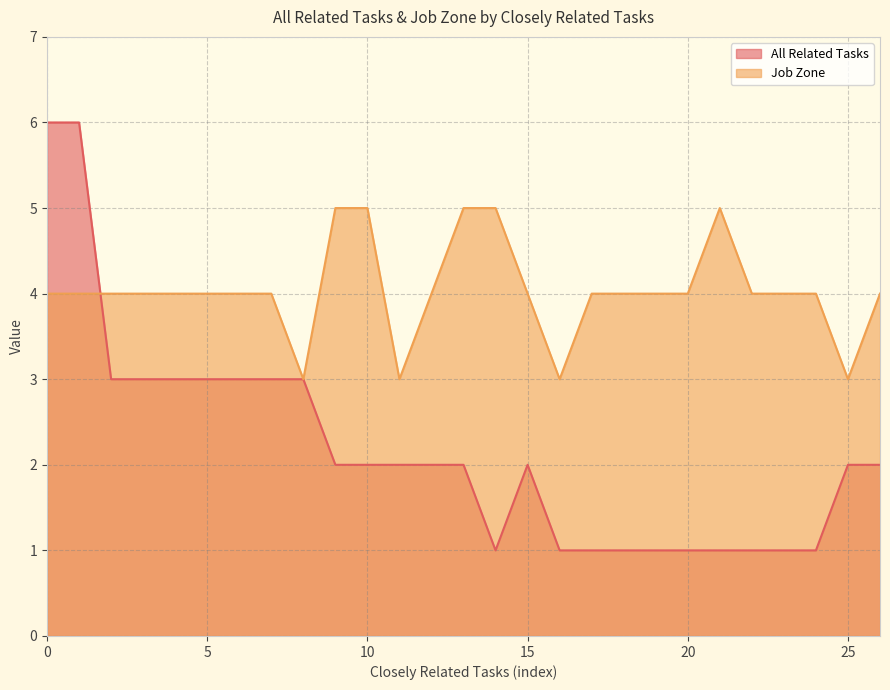

What is the lowest value of the Job Zone series?

3